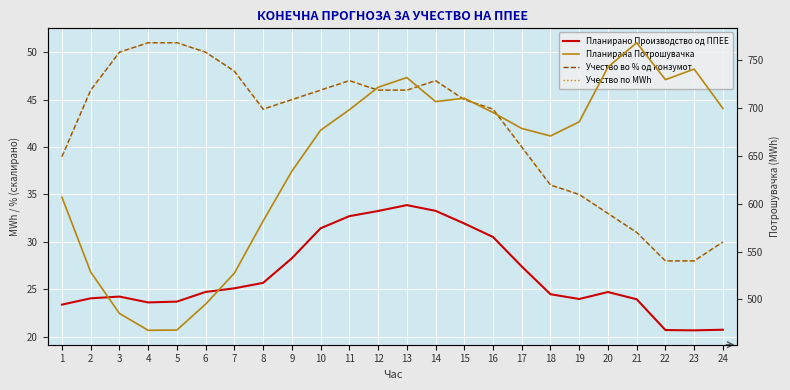

At how many categories does at least one series exceed 480?

22